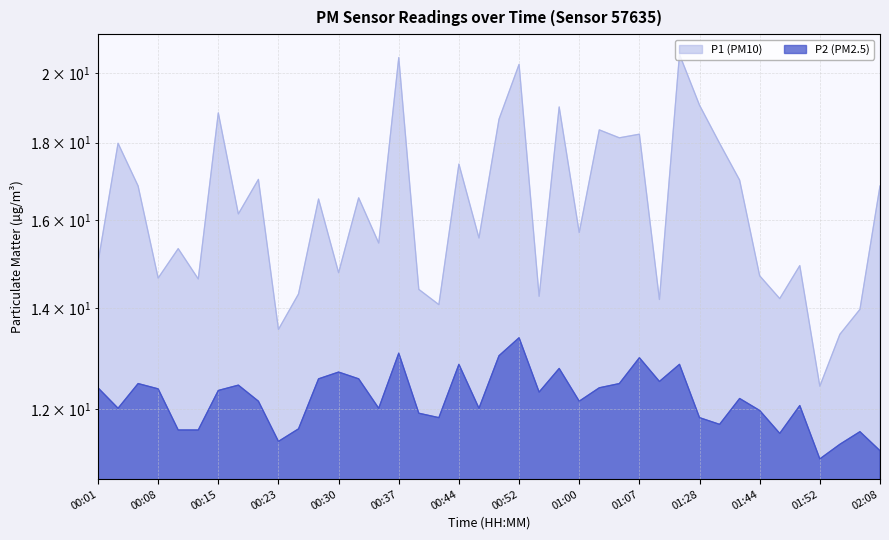

What is the value of the P2 point at the 8th from the left?

12.4